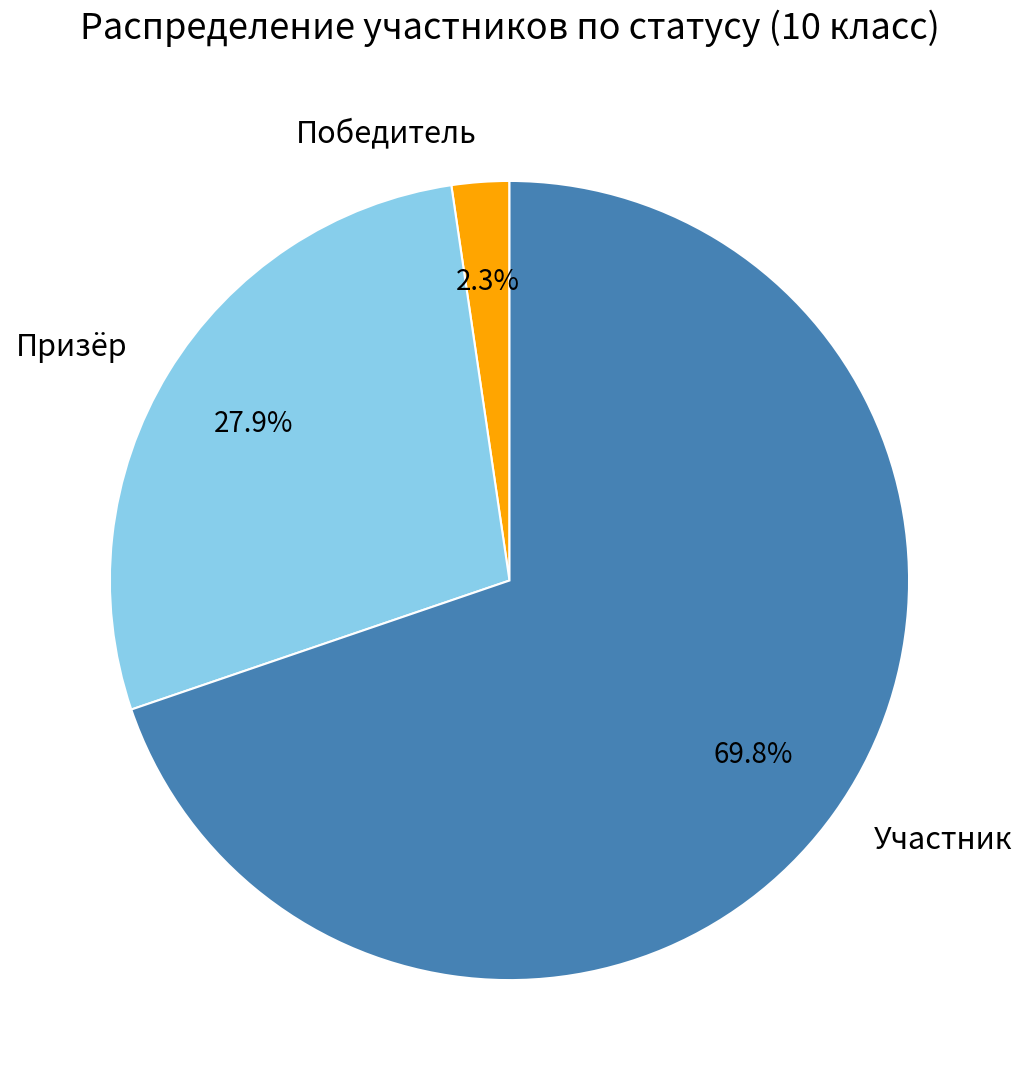

What portion of the pie excludes Призёр?

72.1%